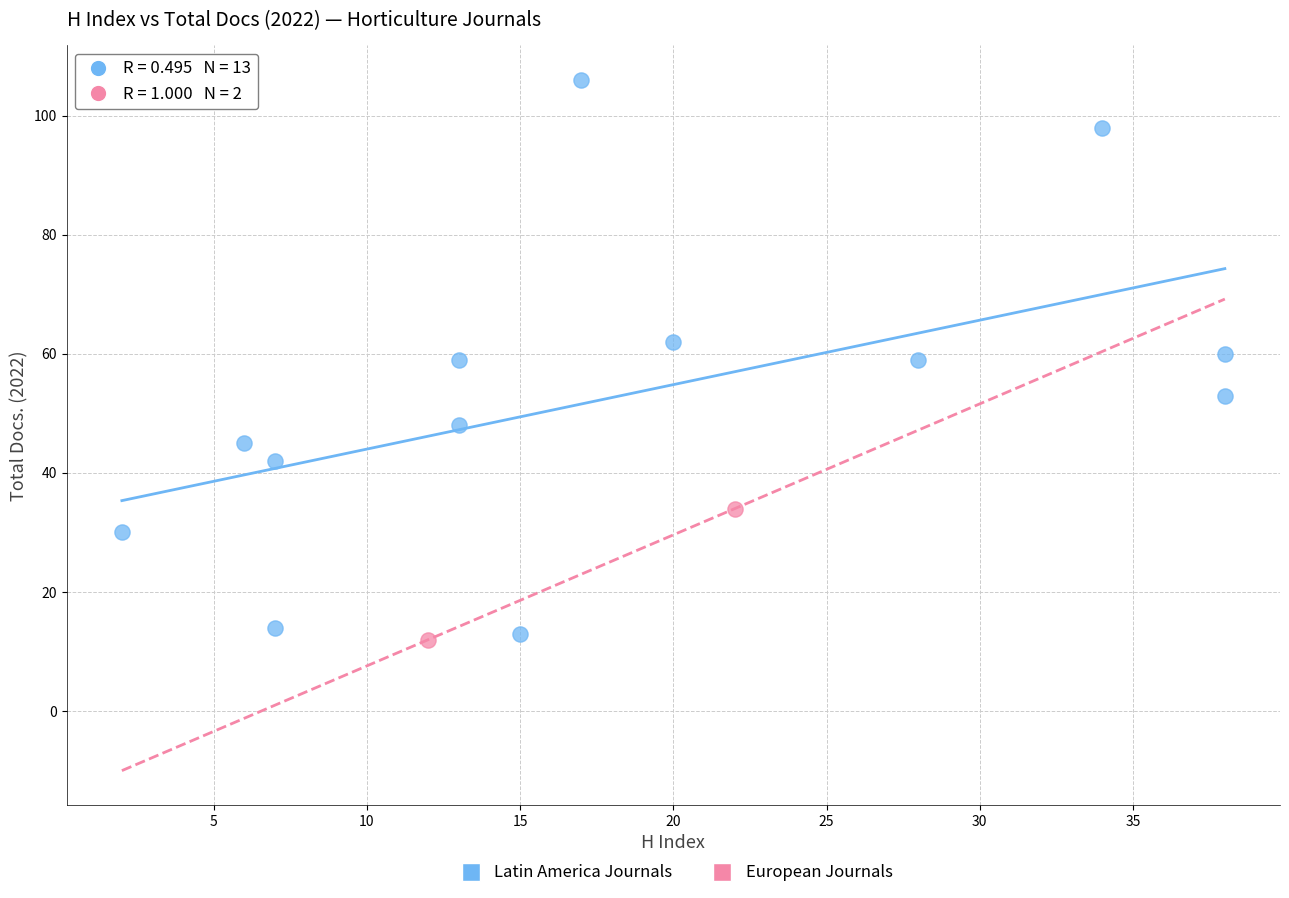

What are all the series names shown in the legend?

Latin America Journals, European Journals